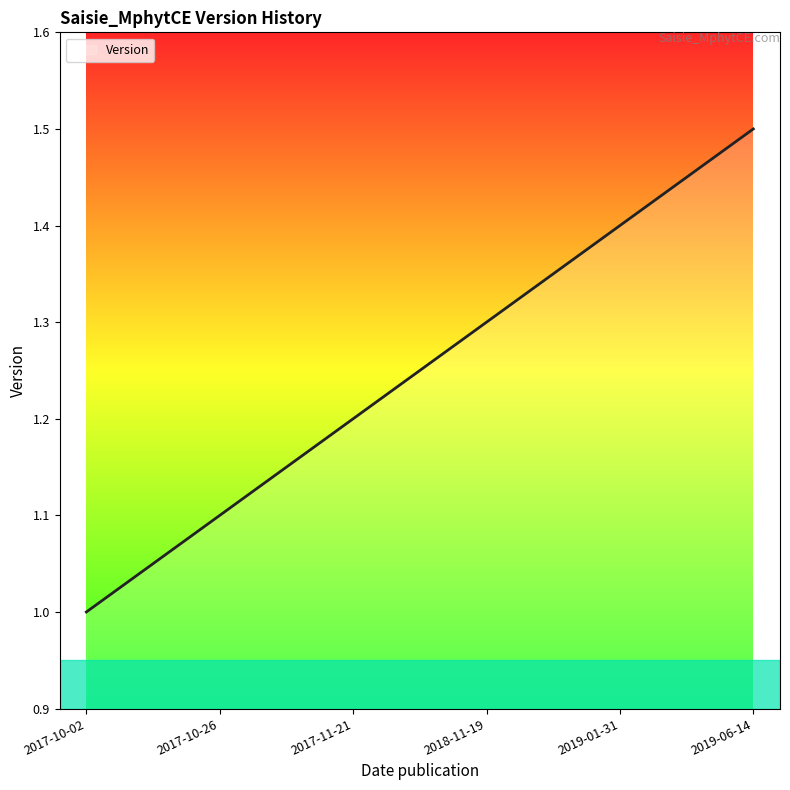

Which label corresponds to the smallest value in the chart?

2017-10-02